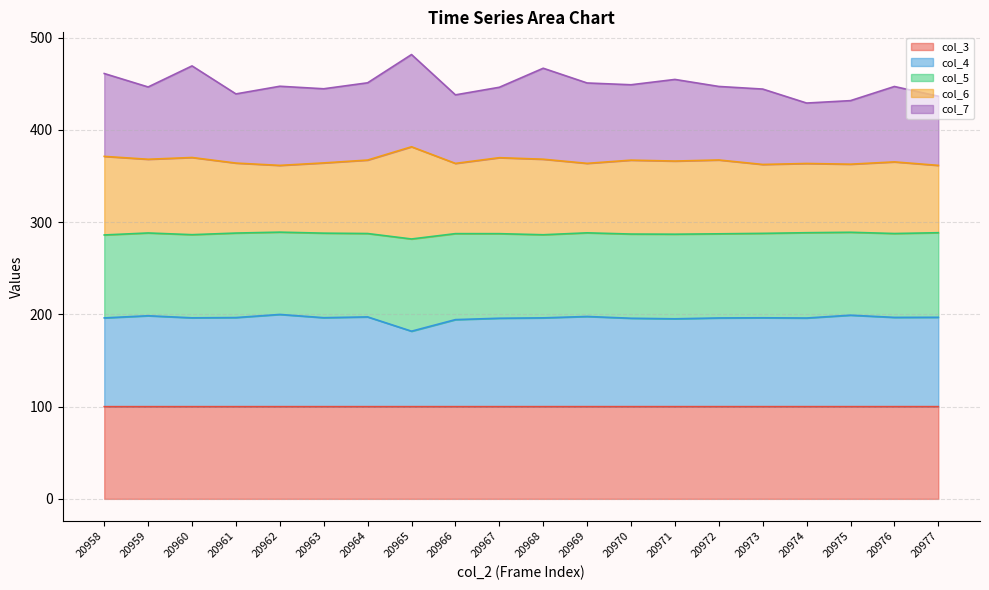

How many values in the col_6 series are below 366?

10